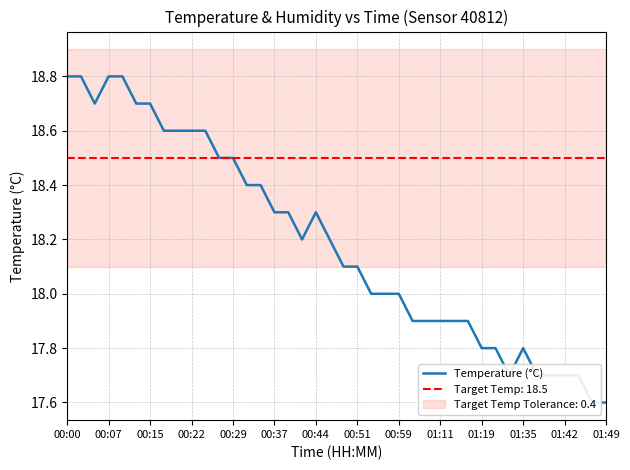

What is the value of the 22nd point from the left?

18.1